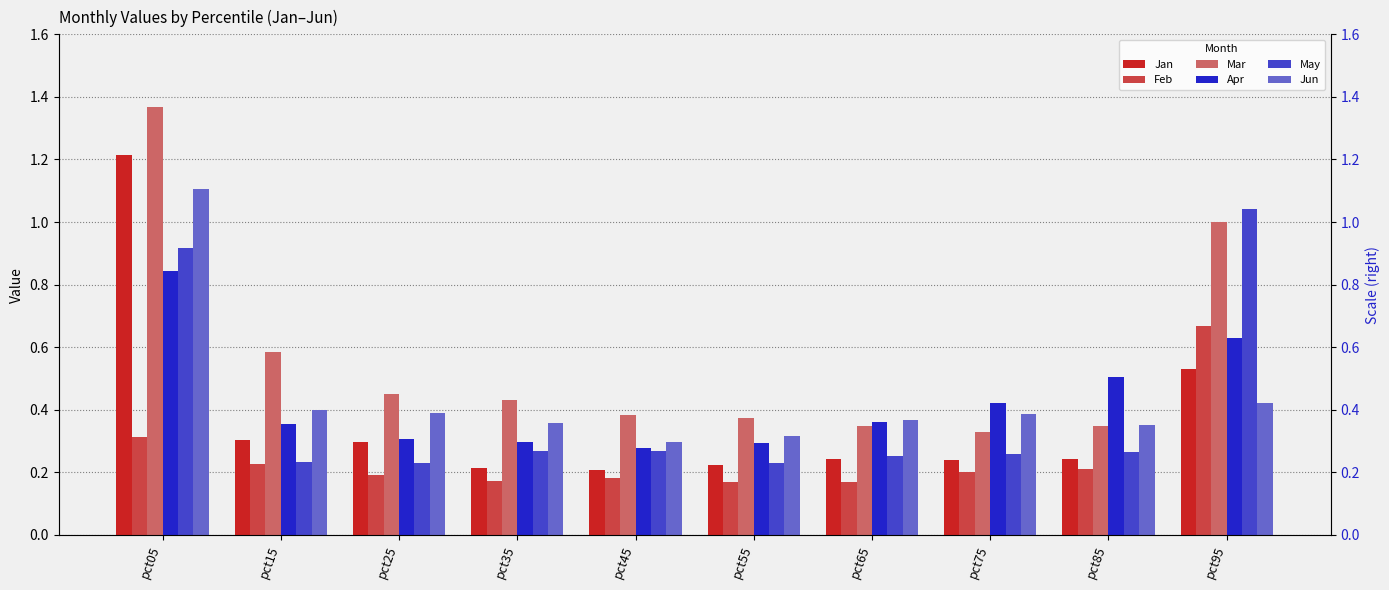

Are the bars grouped side by side (vs. stacked)?

Yes